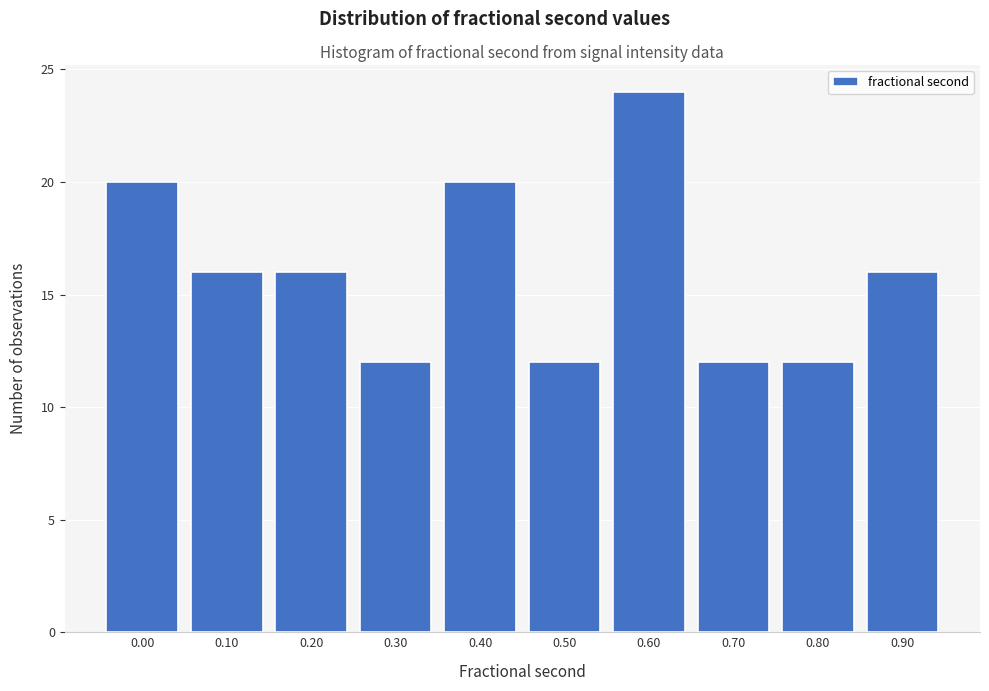

Reading left to right, extract all data points from this chart.

0.00=20	0.10=16	0.20=16	0.30=12	0.40=20	0.50=12	0.60=24	0.70=12	0.80=12	0.90=16